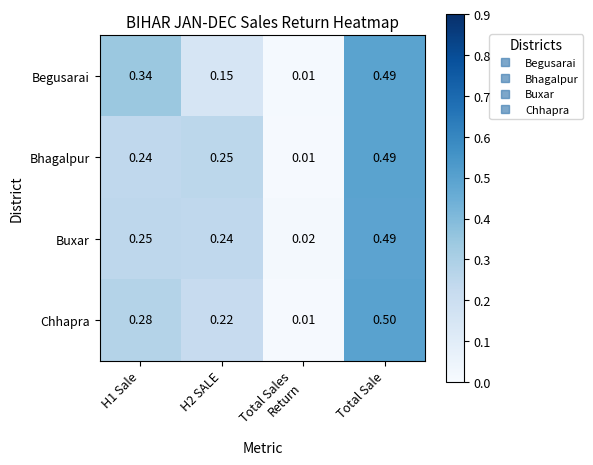

Rank the series at H1 Sale from lowest to highest value.

Bhagalpur, Buxar, Chhapra, Begusarai